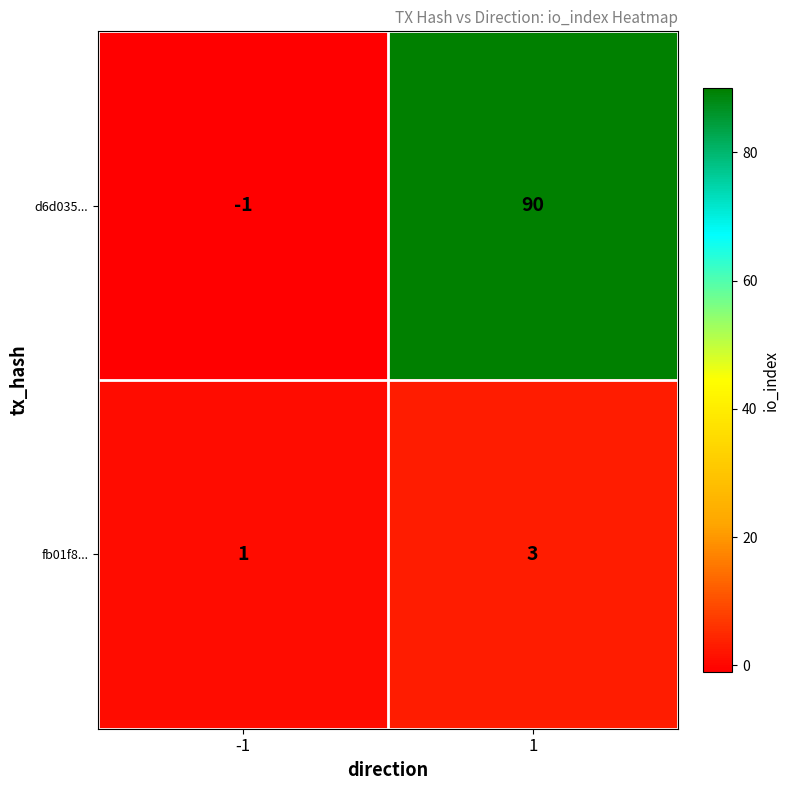

Between -1 and 1, which series saw the biggest shift?

d6d035...